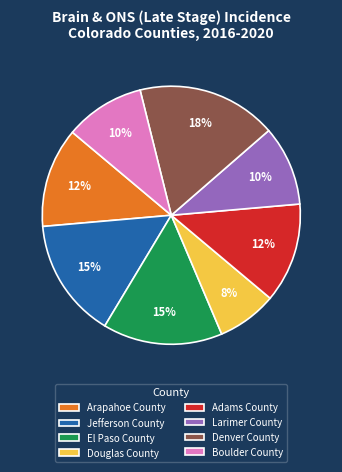

Does Larimer County represent more than half of the total?

No